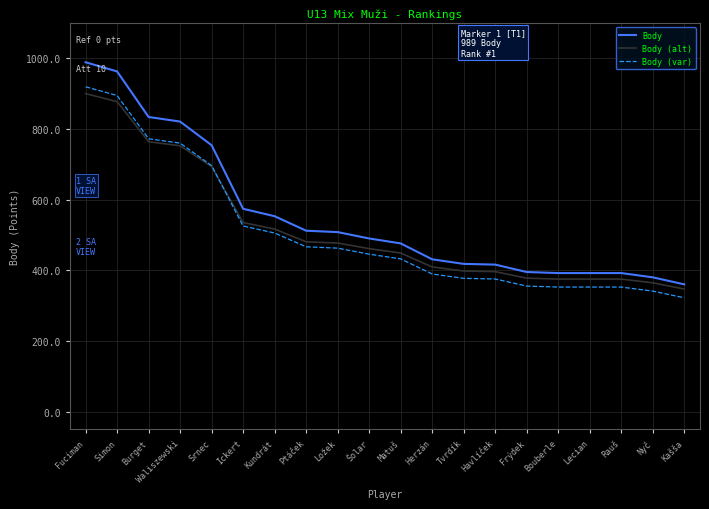

Which series has the widest spread of values?

Body